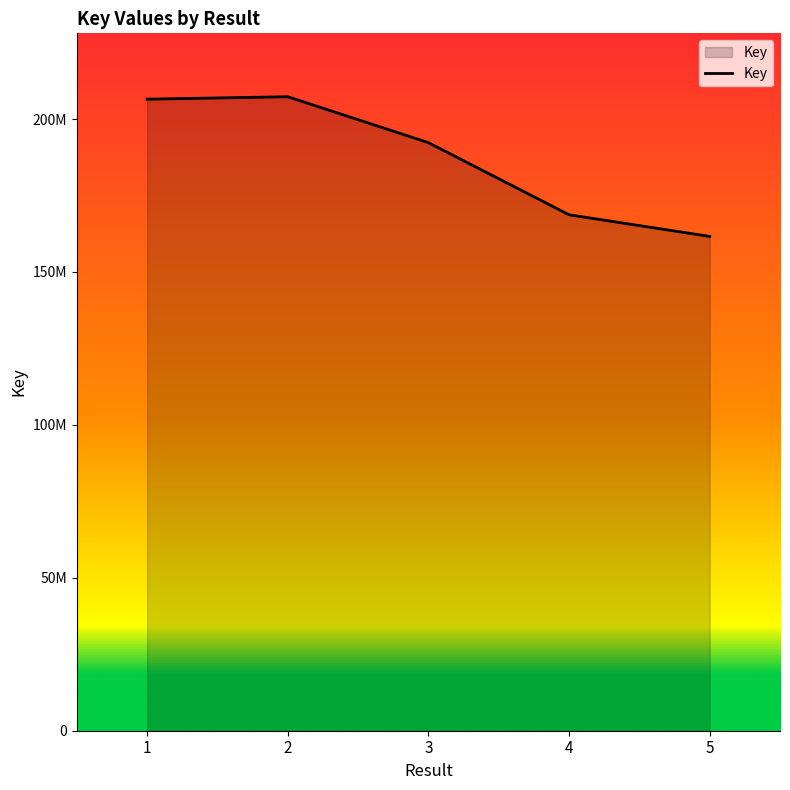

Does the chart have visible grid lines?

No